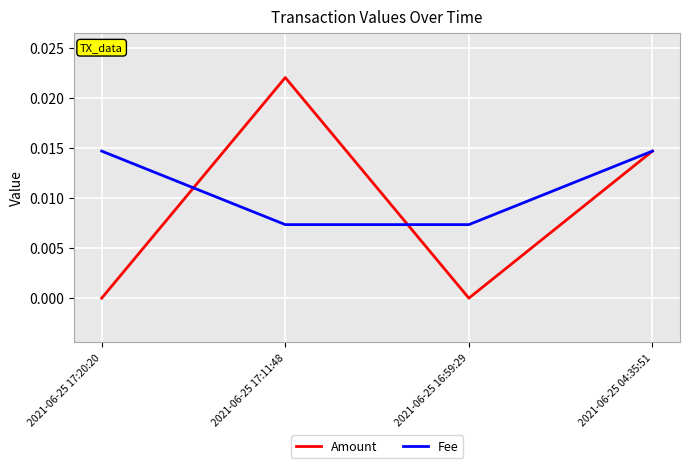

How many lines are shown in the chart?

2